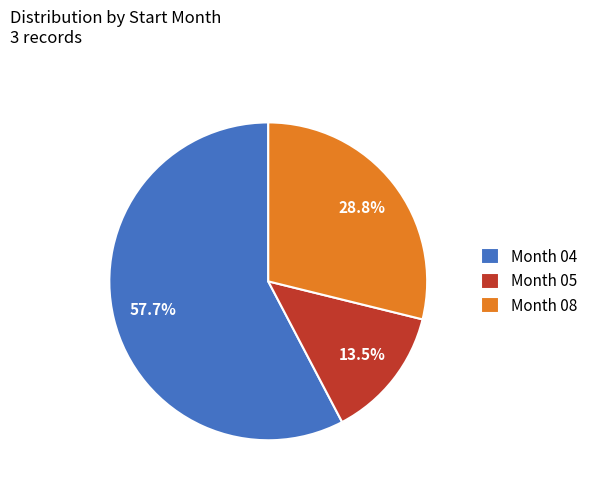

Which has a higher value, Month 05 or Month 08?

Month 08